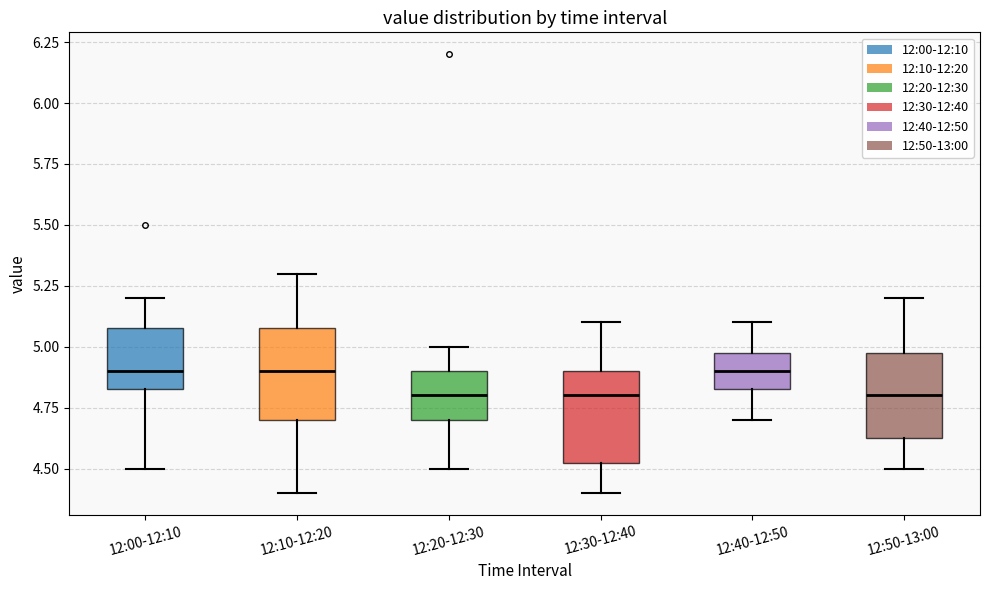

Reading left to right, transcribe this box plot: for each box, give where its median line is, the range the box spans, and where its two whiskers end, as read against the y-axis. The values are not printed on the chart, so give them approximately, as read against the axis.

12:00-12:10: median 4.90, box 4.85 to 5.10, whiskers 4.50 to 5.20
12:10-12:20: median 4.90, box 4.70 to 5.10, whiskers 4.40 to 5.30
12:20-12:30: median 4.80, box 4.70 to 4.90, whiskers 4.50 to 5.00
12:30-12:40: median 4.80, box 4.55 to 4.90, whiskers 4.40 to 5.10
12:40-12:50: median 4.90, box 4.85 to 5.00, whiskers 4.70 to 5.10
12:50-13:00: median 4.80, box 4.65 to 5.00, whiskers 4.50 to 5.20